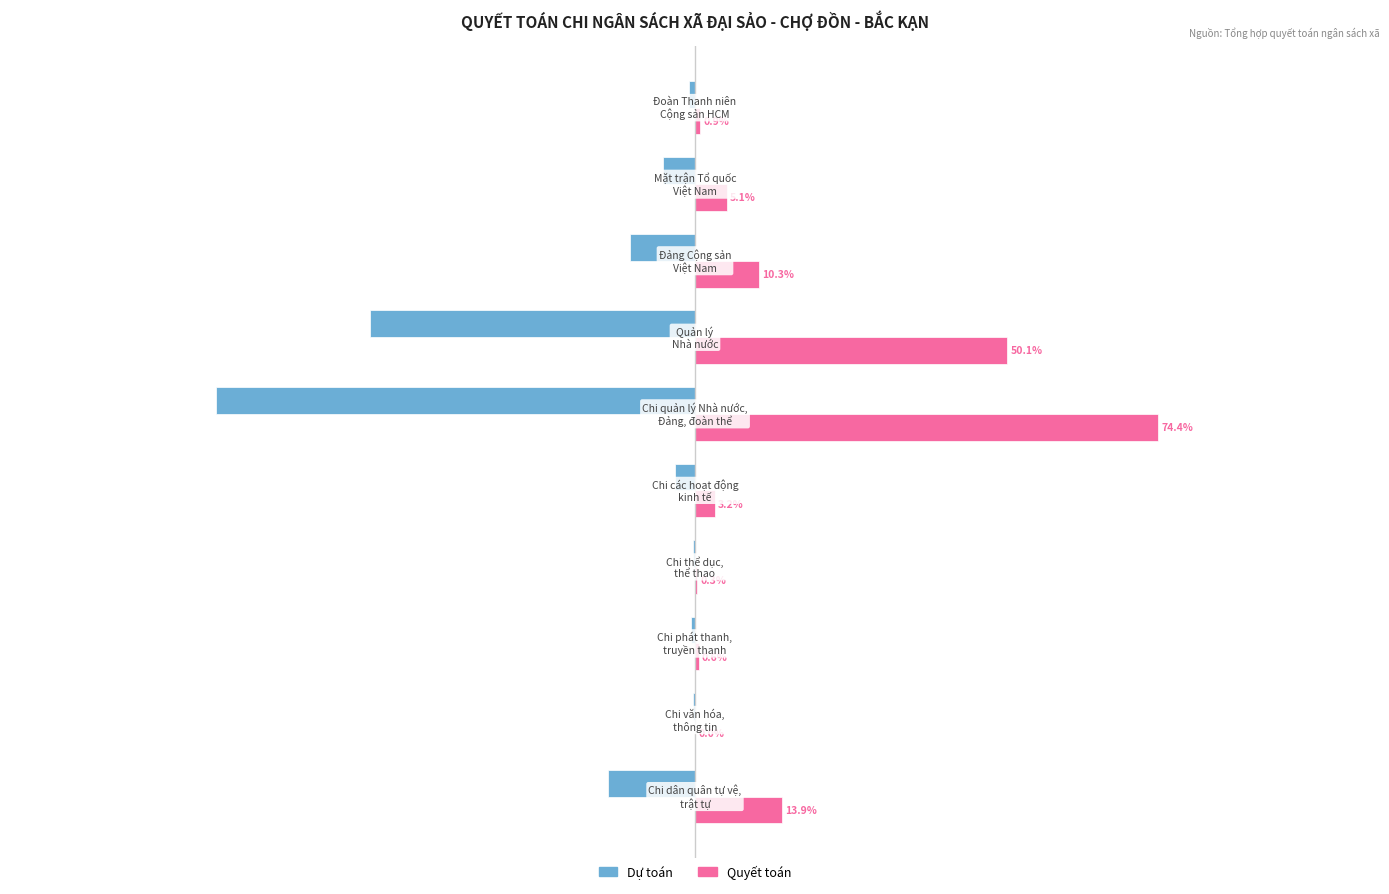

Which series has the largest total across all categories?

Quyết toán